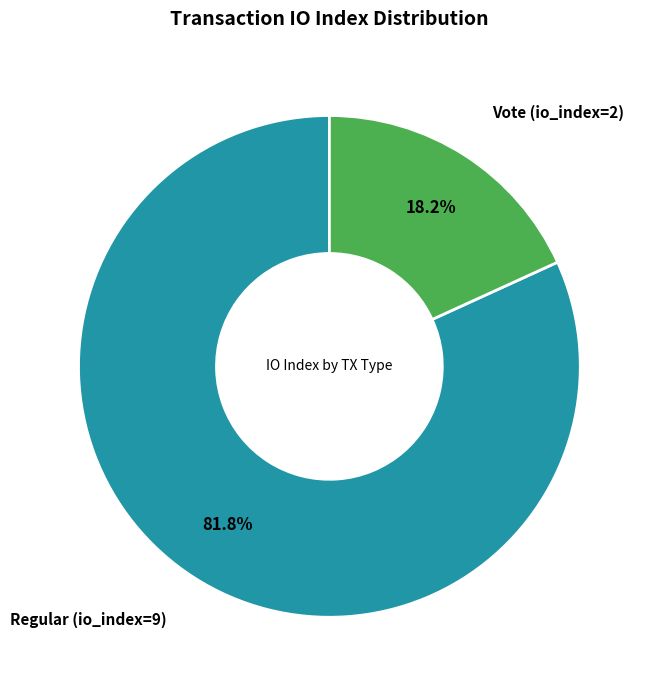

Is there any slice that represents more than half of the pie?

Yes